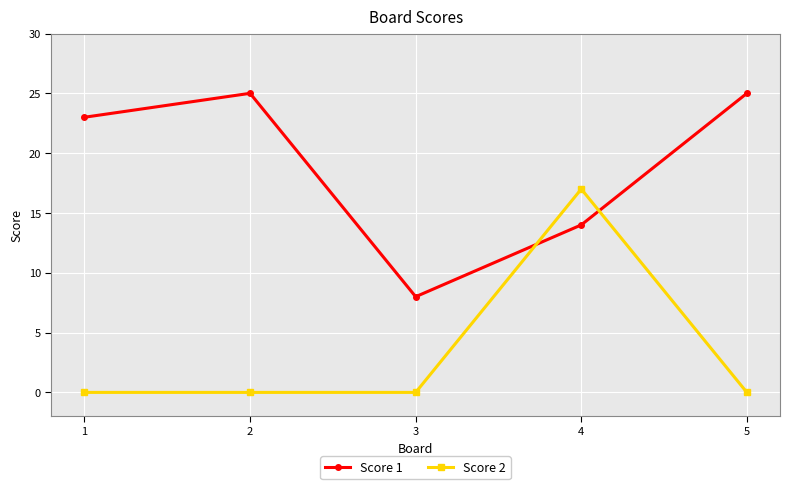

Which series has the largest total across all categories?

Score 1